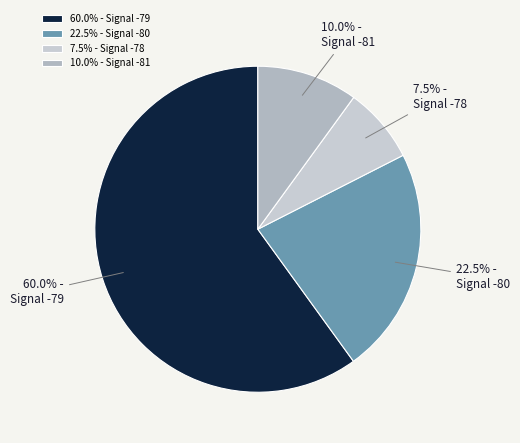

Does any single category account for the majority?

Yes